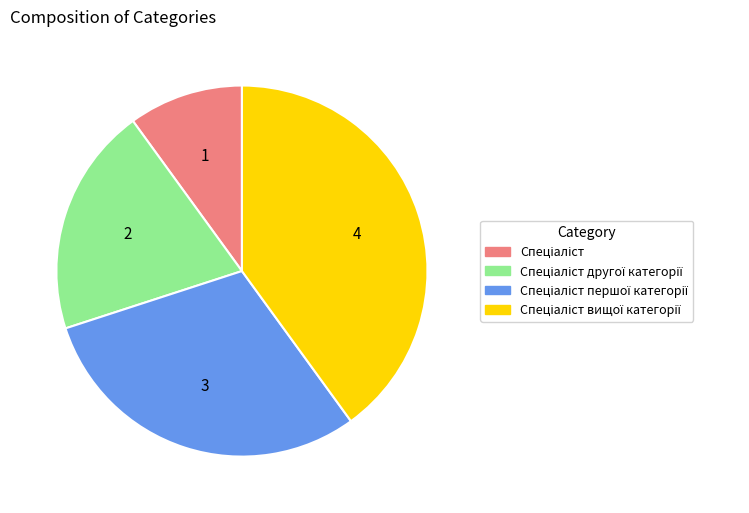

Does any single category account for the majority?

No